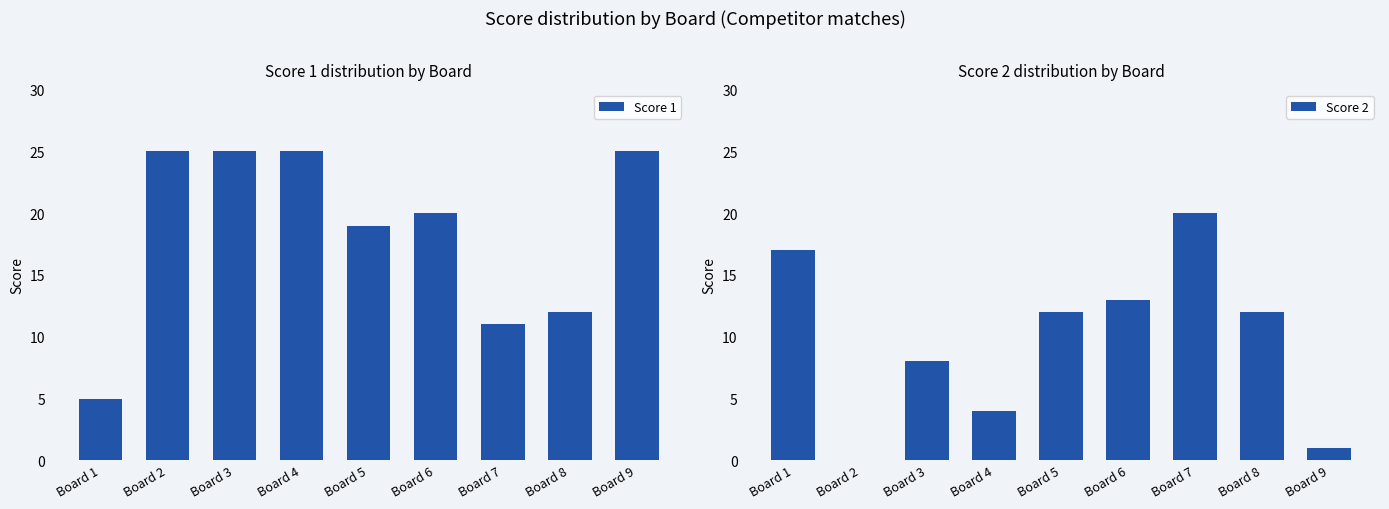

Is the value of Score 1 at Board 3 greater than the value of Score 2 at Board 5?

Yes